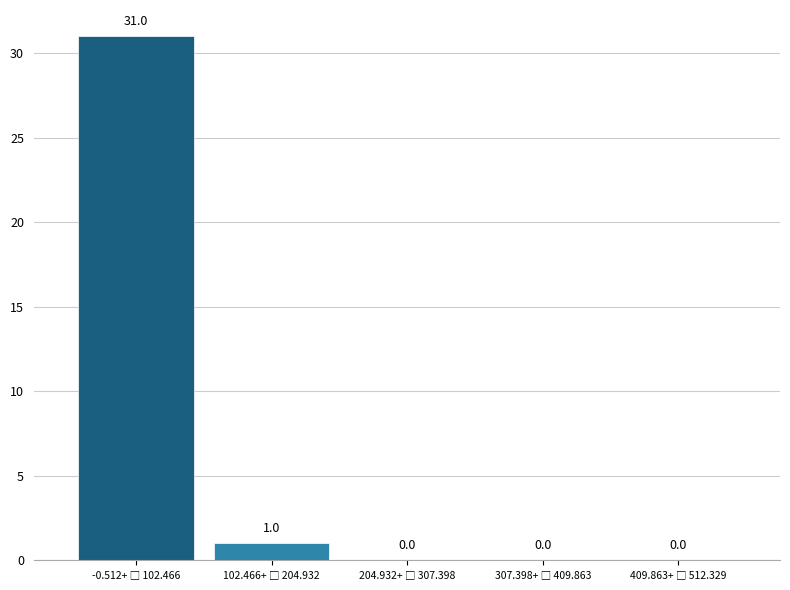

What is the sum of all values?

32